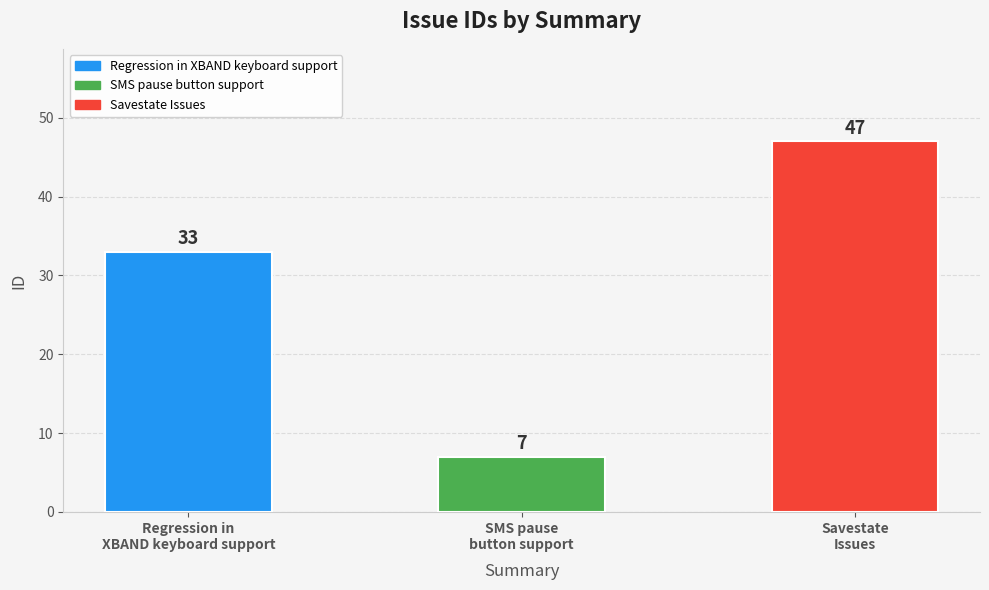

At which label is the value closest to 27?

Regression in
XBAND keyboard support